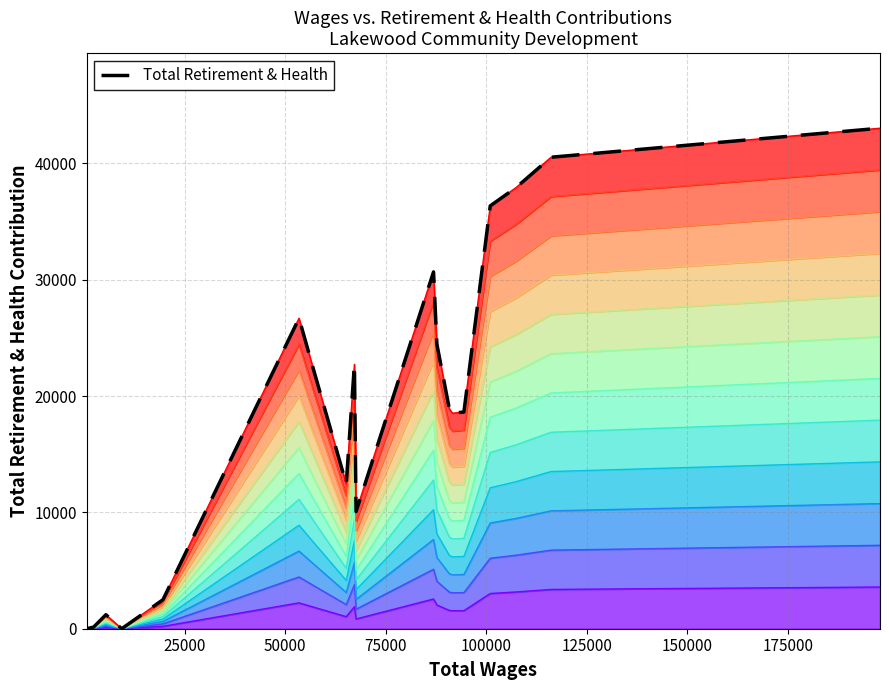

What is the greatest value displayed?

43016.6